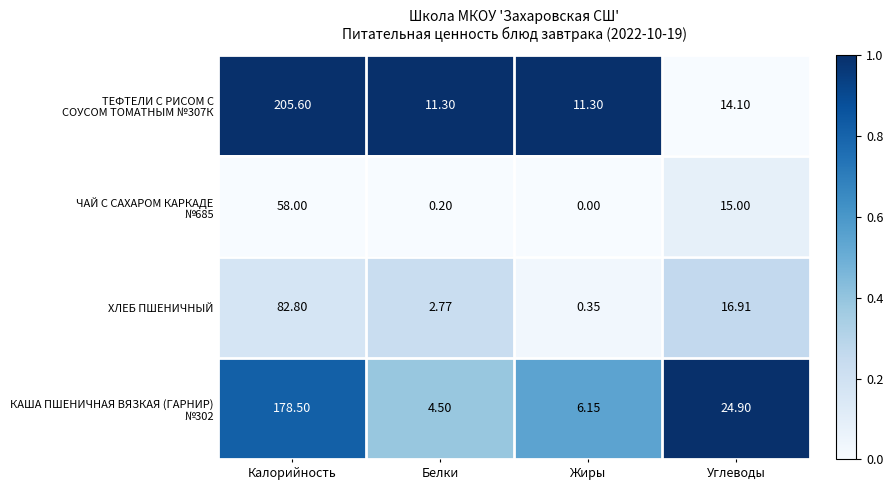

Rank the categories by ХЛЕБ ПШЕНИЧНЫЙ value from lowest to highest.

Жиры, Белки, Углеводы, Калорийность